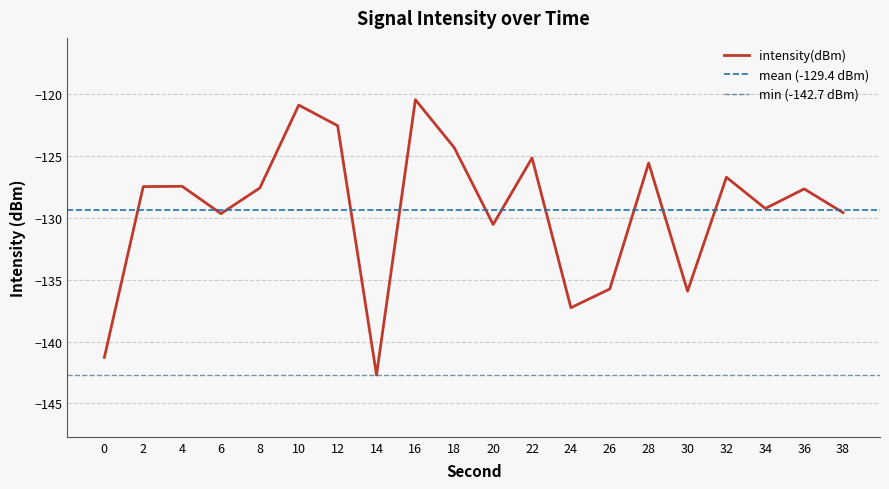

Rank the categories by value from lowest to highest.

14, 0, 24, 30, 26, 20, 6, 38, 34, 36, 8, 2, 4, 32, 28, 22, 18, 12, 10, 16